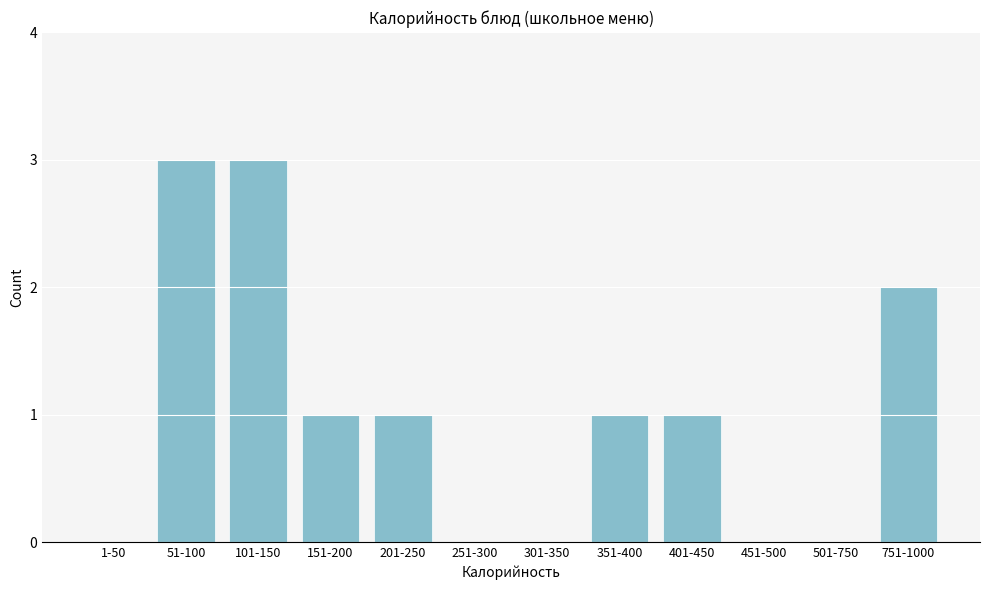

Reading left to right, extract all data points from this chart.

1-50=0	51-100=3	101-150=3	151-200=1	201-250=1	251-300=0	301-350=0	351-400=1	401-450=1	451-500=0	501-750=0	751-1000=2